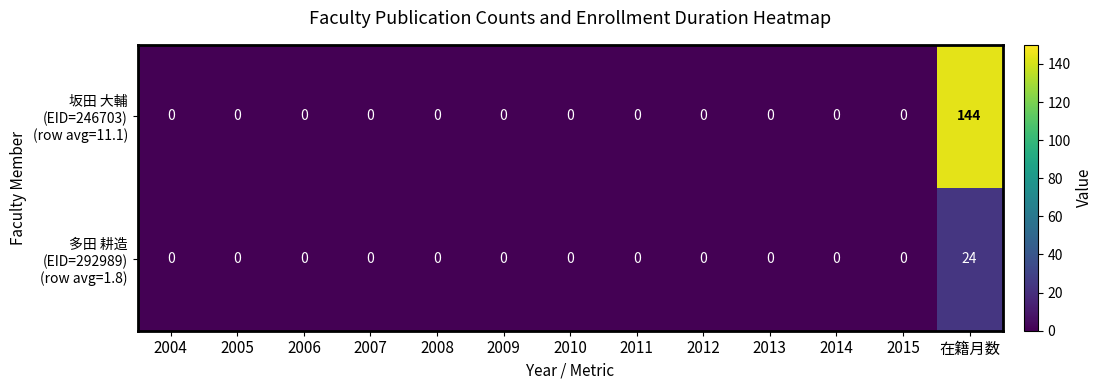

Which label corresponds to the largest value in the chart?

在籍月数